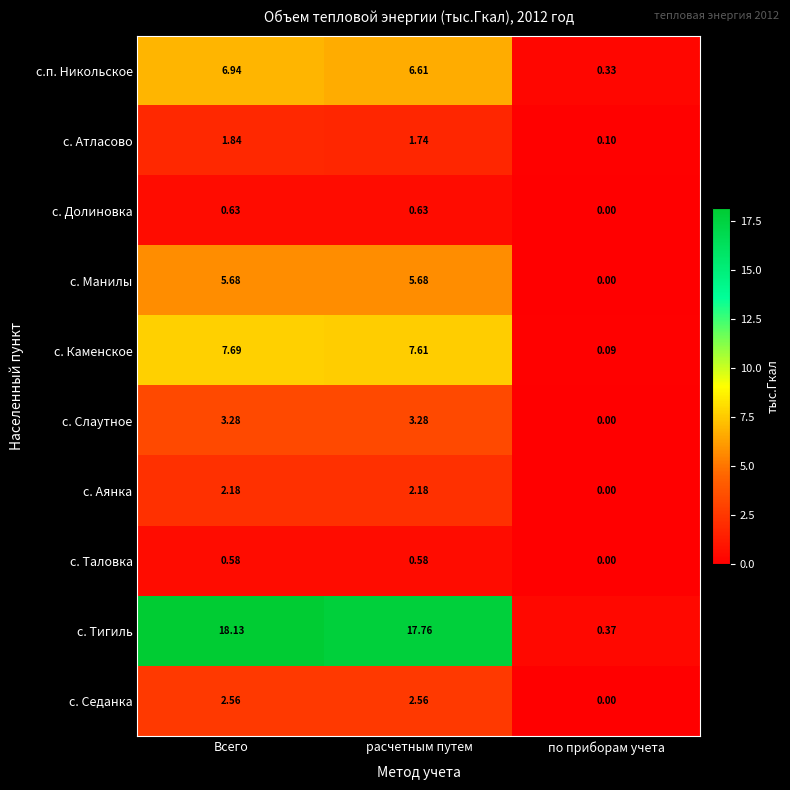

How many categories are shown in the chart?

3